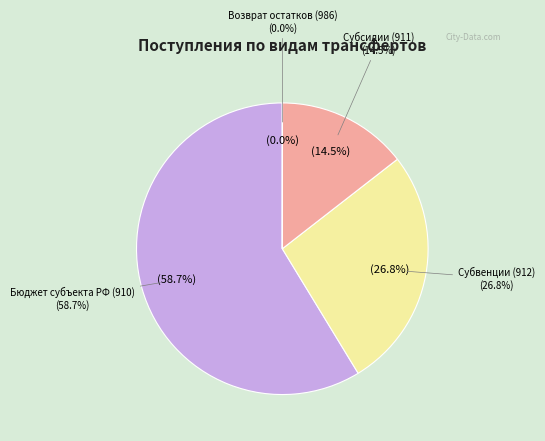

What is the change in value from Бюджет субъекта РФ (910) to Субсидии (911)?

-1339695457.2